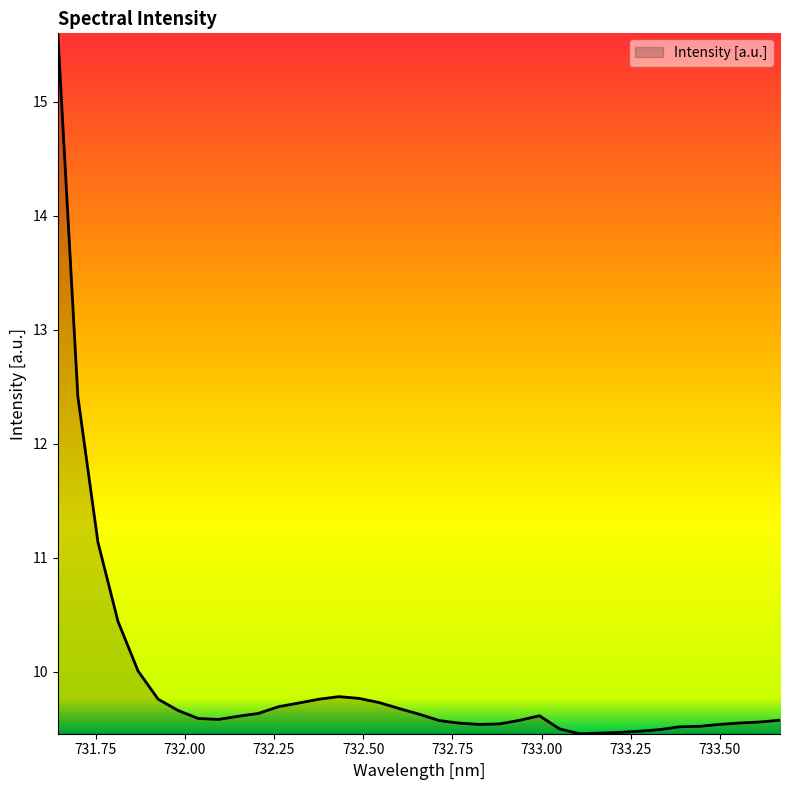

What is the average value?

9.9